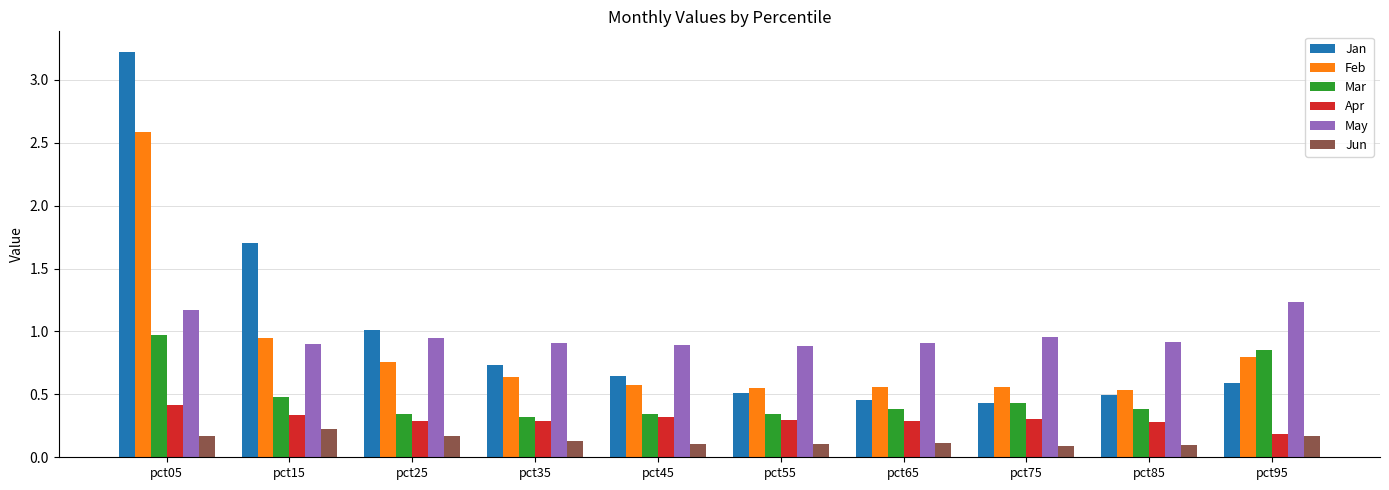

Which label corresponds to the largest value in the chart?

pct05